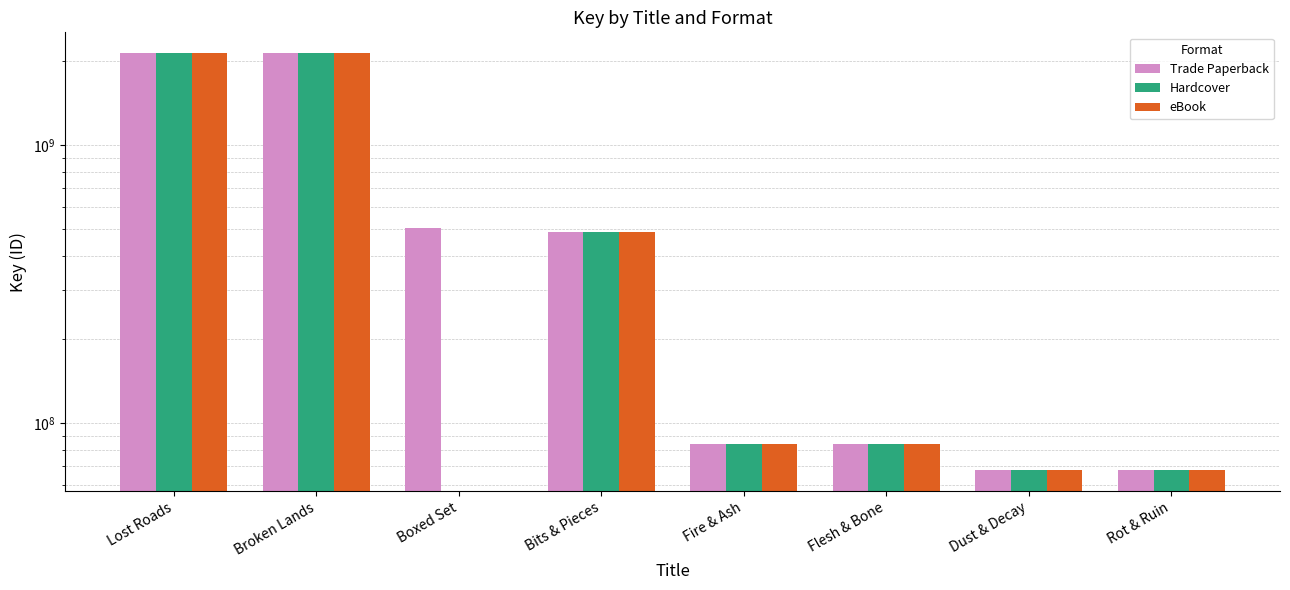

Which series has the largest total across all categories?

Trade Paperback